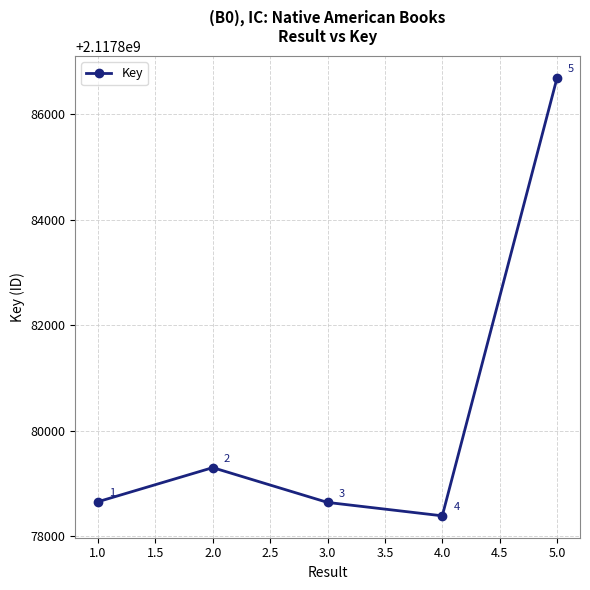

What is the difference between the second highest and second lowest values?

659